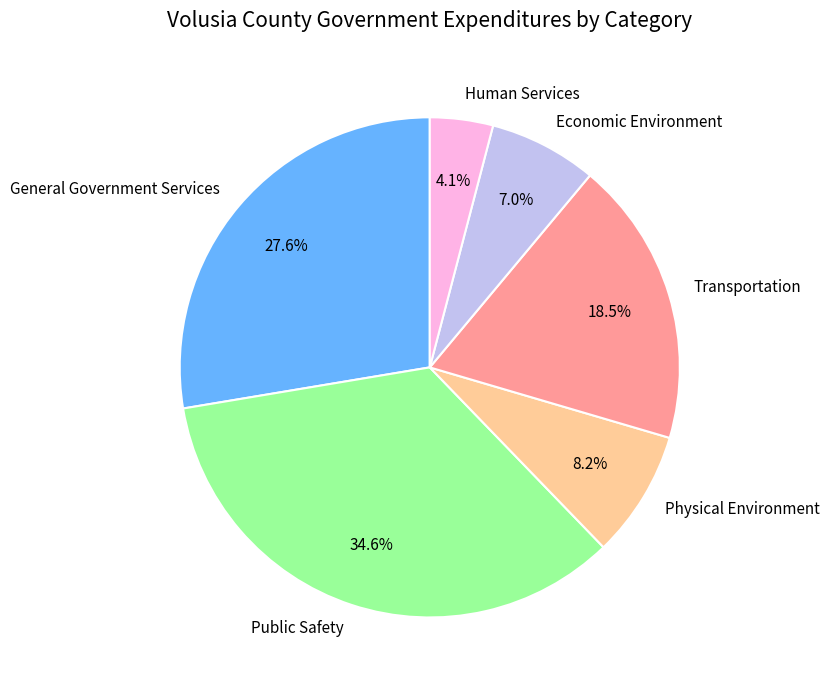

Is the sum of Physical Environment and Public Safety greater than half?

No